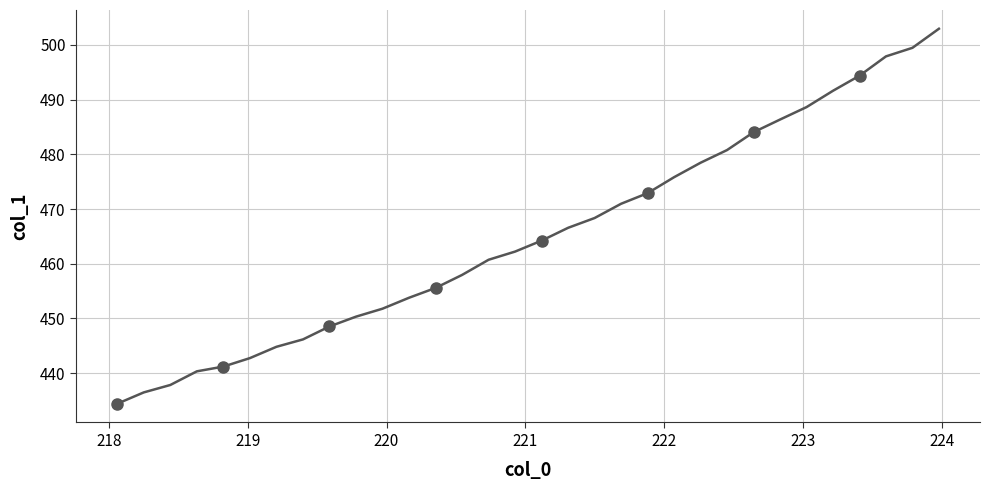

What is the smallest value displayed?

434.4